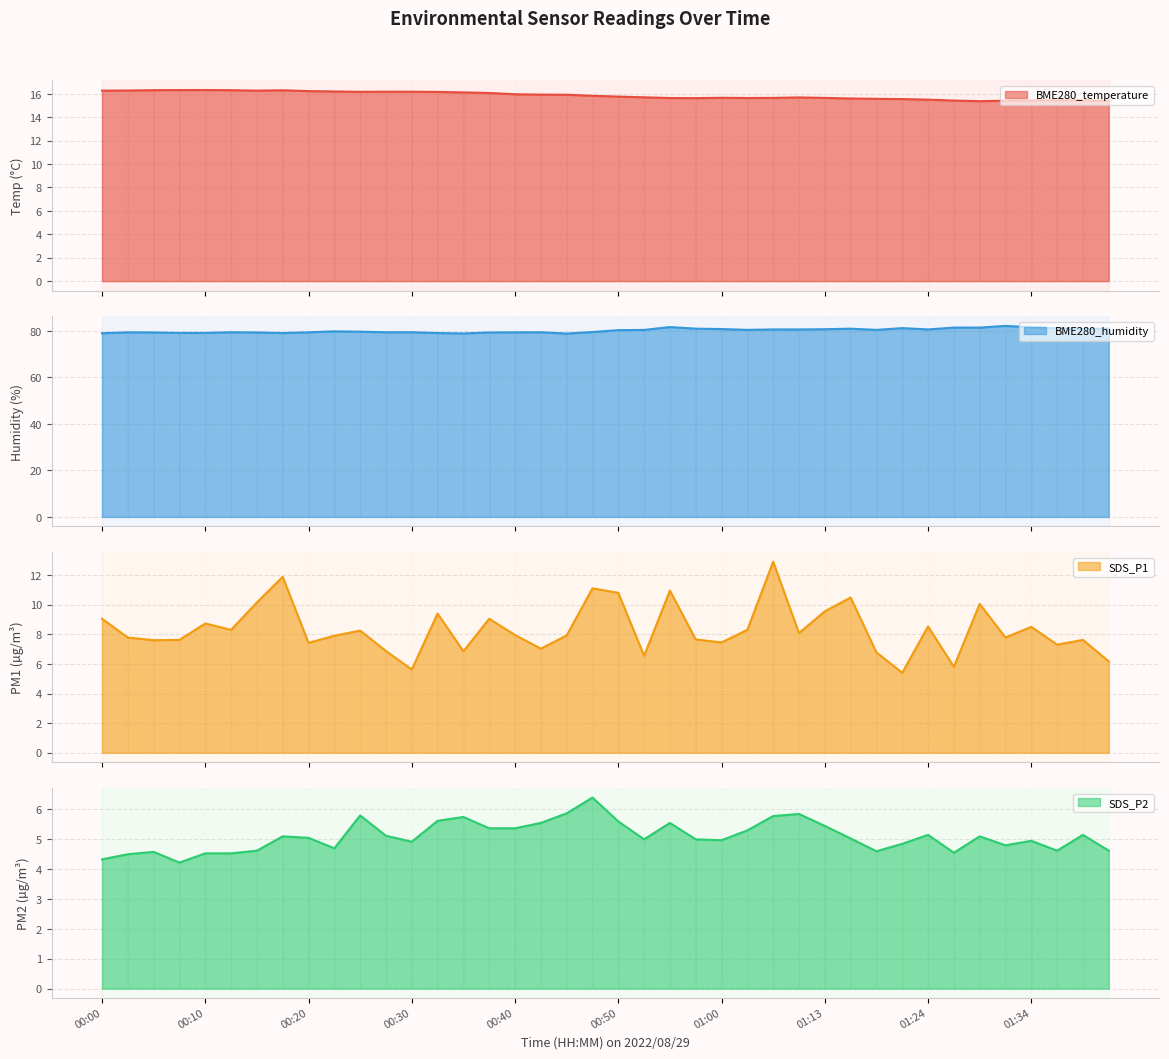

Rank the categories by SDS_P2 value from highest to lowest.

00:48, 00:45, 01:08, 00:25, 01:05, 00:35, 00:32, 00:50, 00:42, 00:55, 01:13, 00:37, 00:40, 01:03, 01:24, 01:39, 00:27, 00:17, 01:29, 00:20, 01:15, 00:53, 00:58, 01:00, 01:34, 00:30, 01:21, 01:32, 00:22, 00:15, 01:37, 01:42, 01:18, 00:05, 01:27, 00:10, 00:13, 00:03, 00:00, 00:08